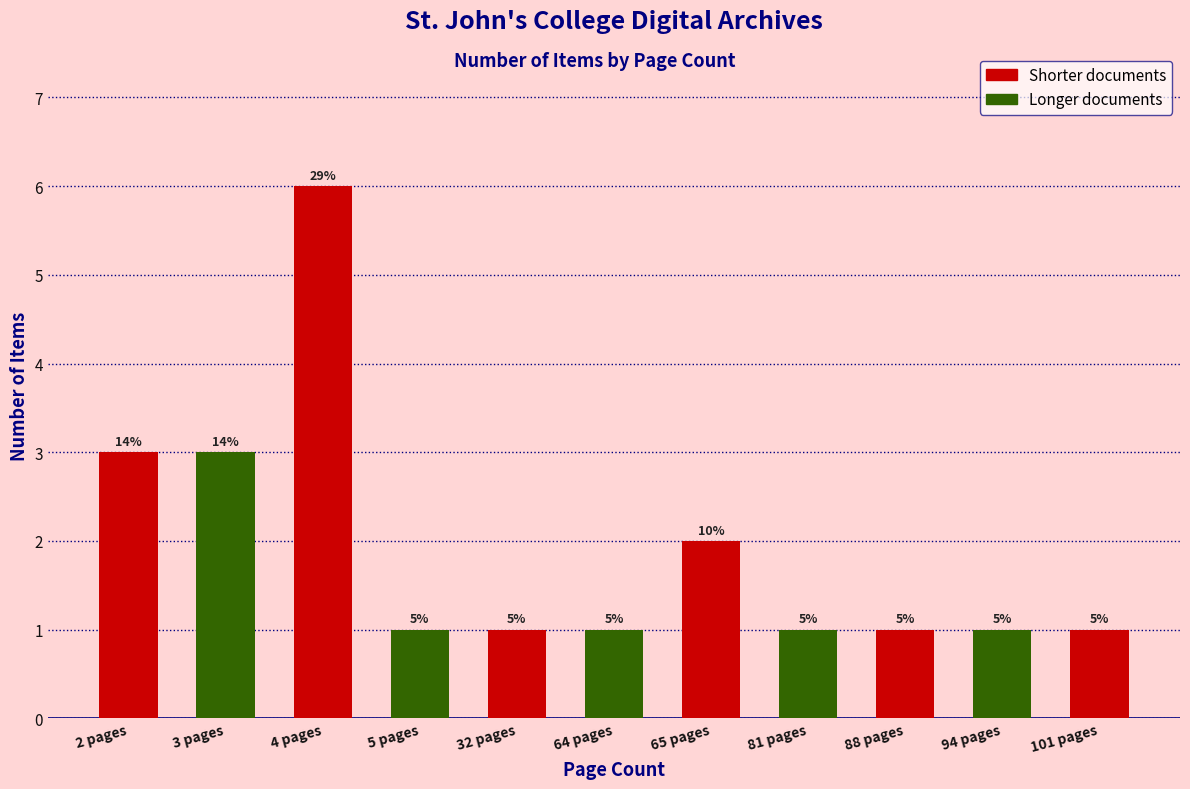

True or false: the data shows 2 at 3 pages.

False